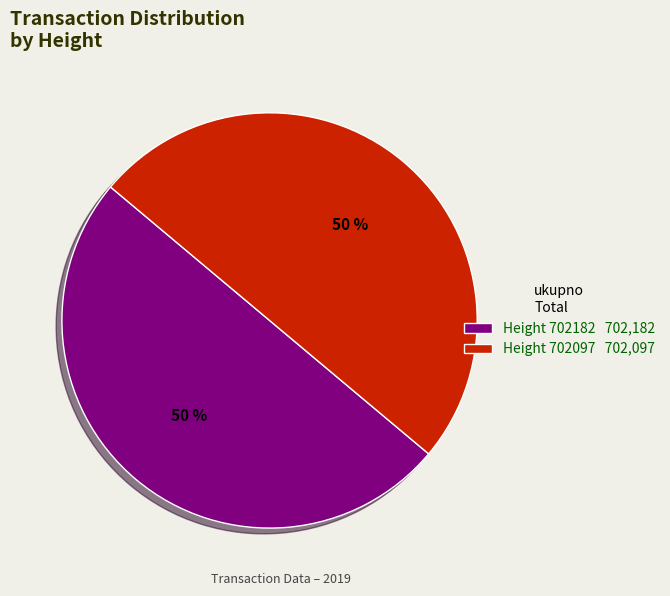

To the nearest percent, what portion does Height 702182 702,182 represent?

50%